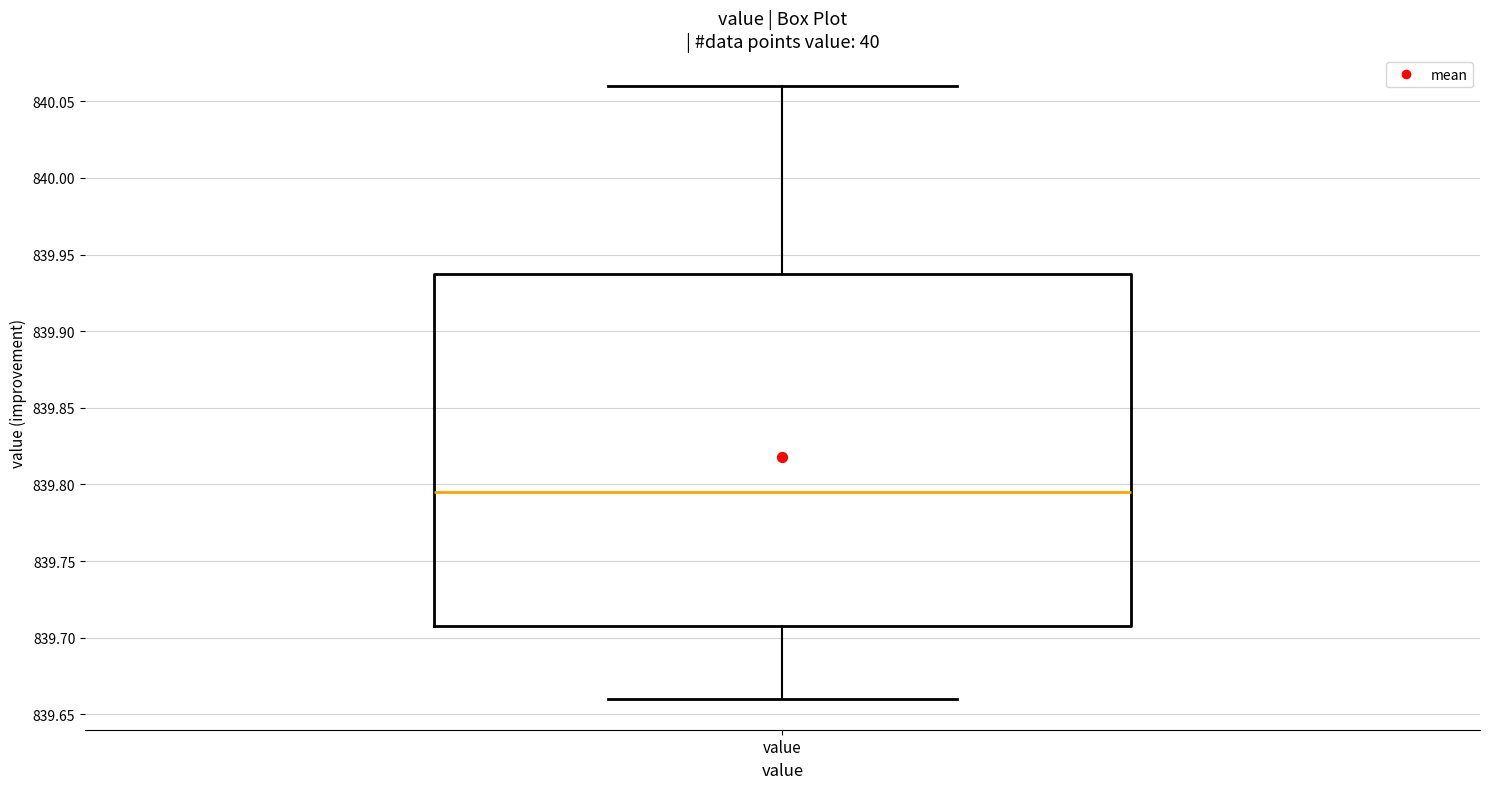

Read this box plot against the y-axis: the position of the median line, the range covered by the box, and the ends of both whiskers. The values are not printed on the chart, so give them approximately, as read against the axis.

median 839.795, box 839.710 to 839.940, whiskers 839.660 to 840.060